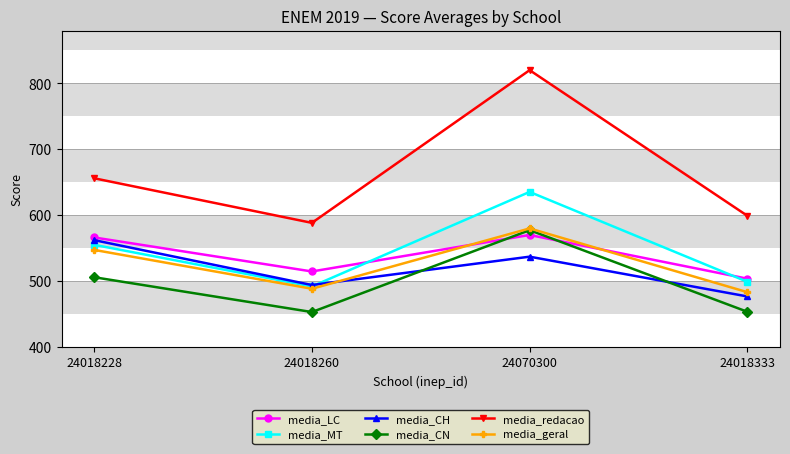

True or false: media_redacao and media_CN cross at least once.

False